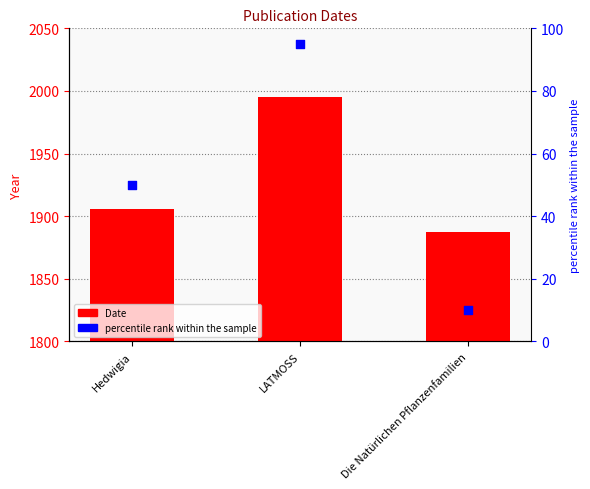

At which category is the sum across all series the highest?

LATMOSS